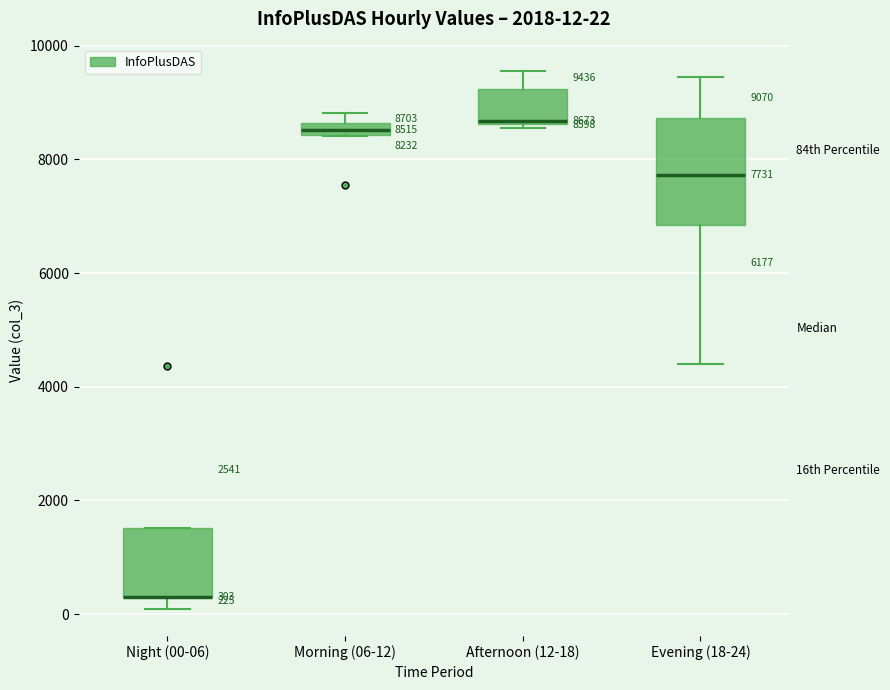

Which box is the tallest, from its lower edge to its upper edge?

Evening (18-24)